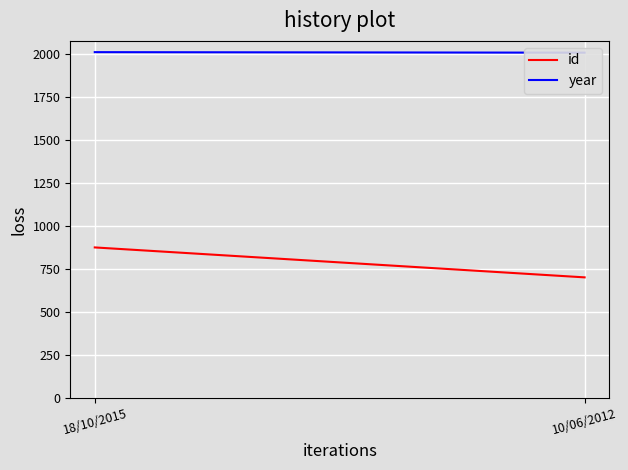

How many lines are shown in the chart?

2